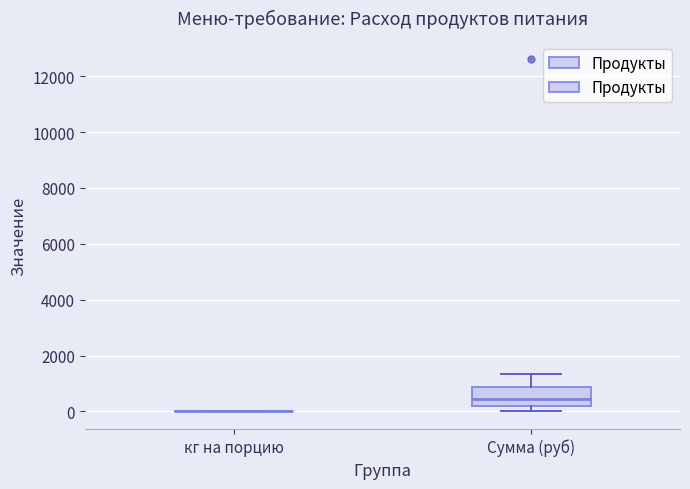

Comparing the boxes themselves (not the whiskers), which one is the tallest?

Сумма (руб)